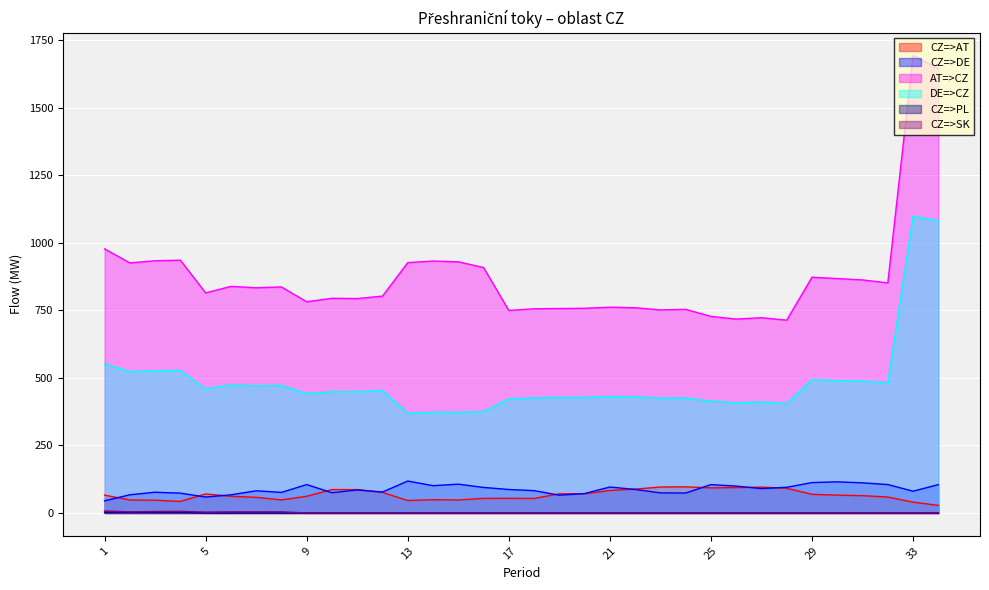

True or false: CZ=>AT and AT=>CZ intersect in this chart.

False